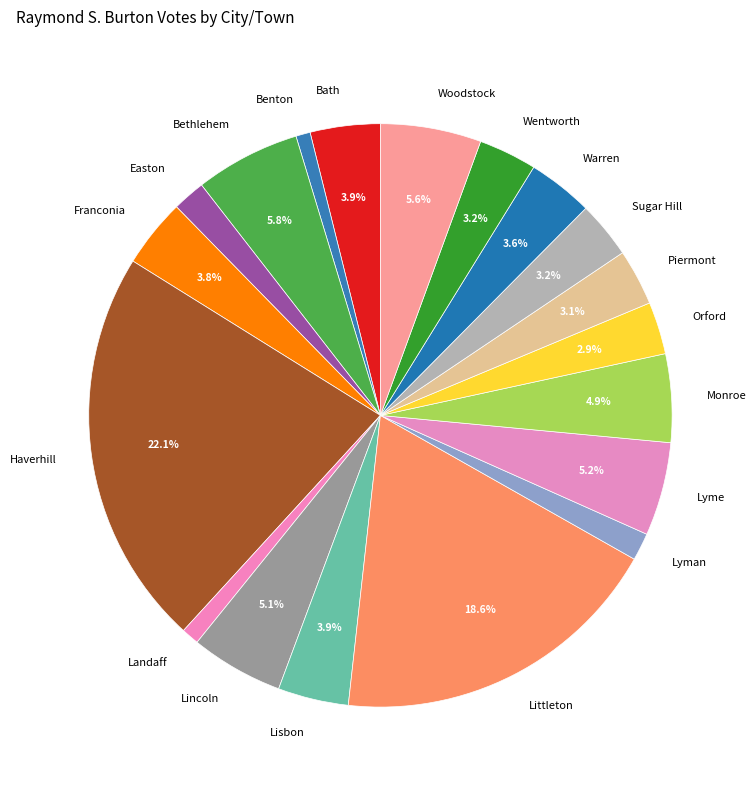

Which category has the biggest portion of the pie?

Haverhill